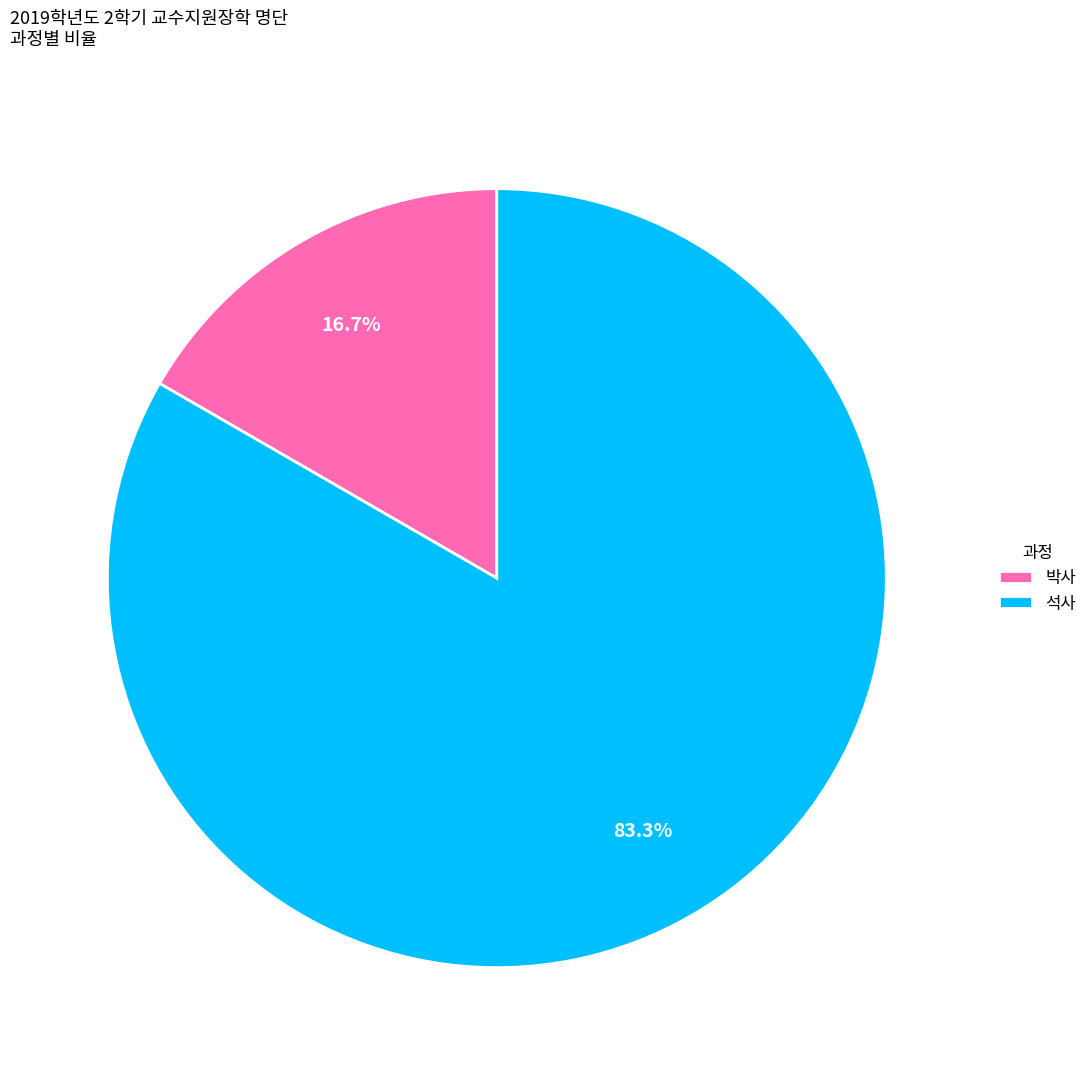

Which has a higher value, 박사 or 석사?

석사